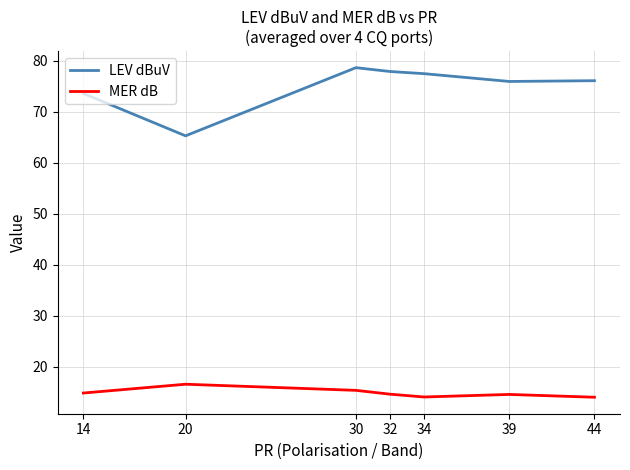

Is this an area chart (filled region under the line)?

No